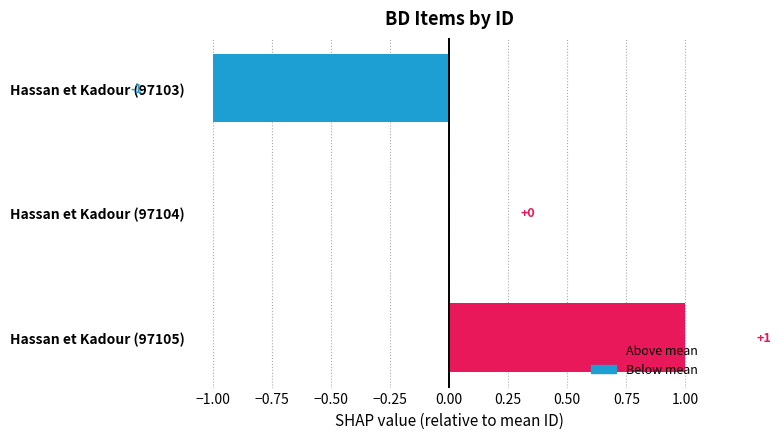

Is it true that the value at Hassan et Kadour (97105) is 1?

True